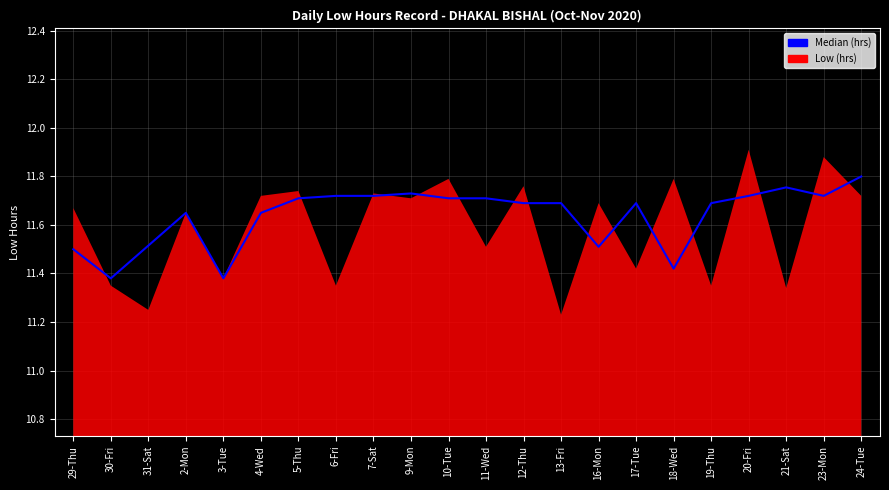

List the labels in order of value, smallest first.

30-Fri, 3-Tue, 18-Wed, 29-Thu, 16-Mon, 31-Sat, 2-Mon, 4-Wed, 12-Thu, 13-Fri, 17-Tue, 19-Thu, 5-Thu, 10-Tue, 11-Wed, 6-Fri, 7-Sat, 20-Fri, 23-Mon, 9-Mon, 21-Sat, 24-Tue